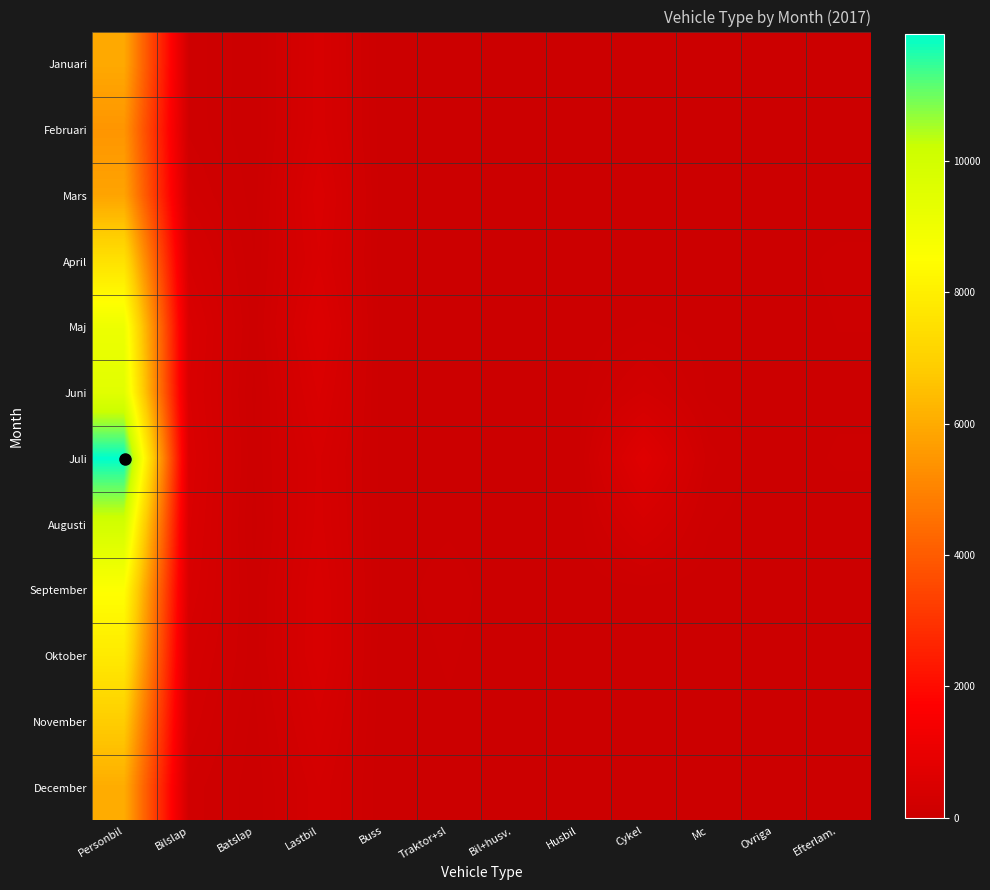

Which series has the widest spread of values?

Juli